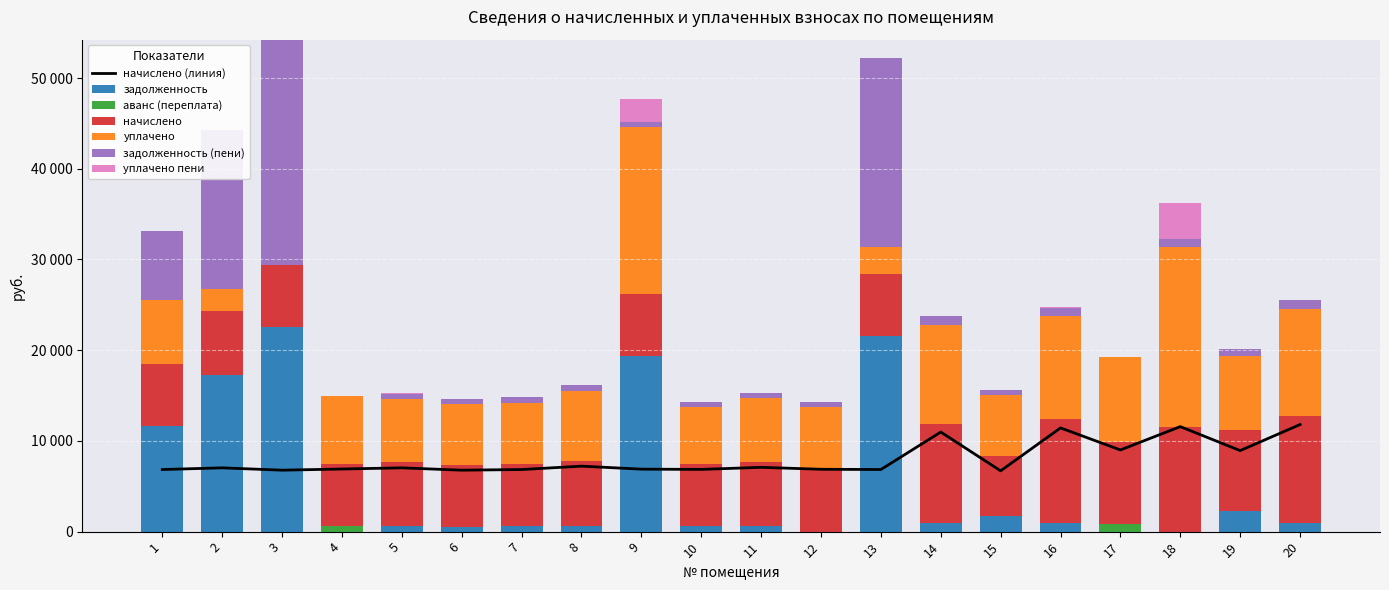

What is the sum of all задолженность values?

102735.9